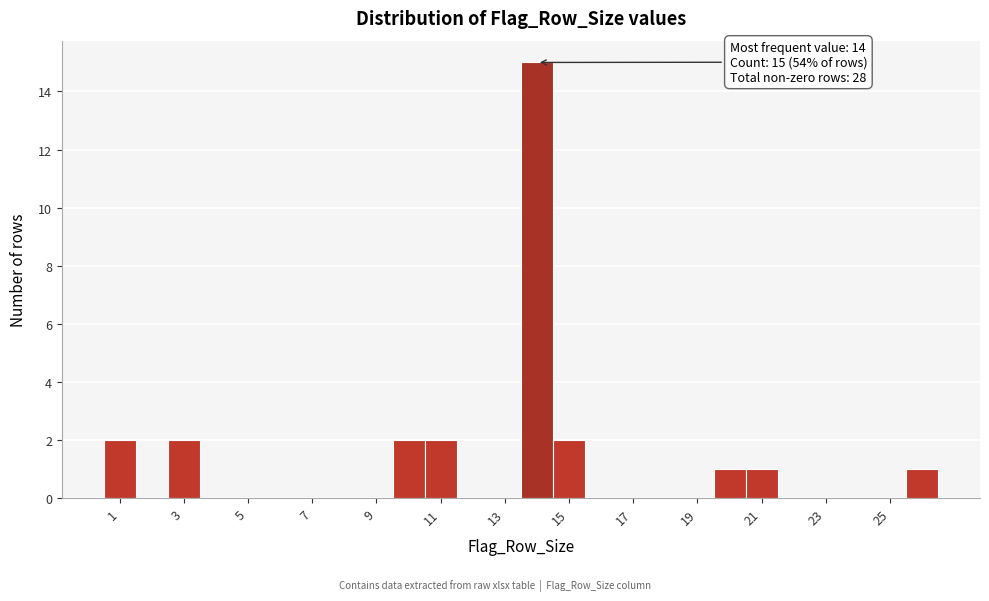

Over which range of the x-axis is the bar tallest?

13.5 to 14.5